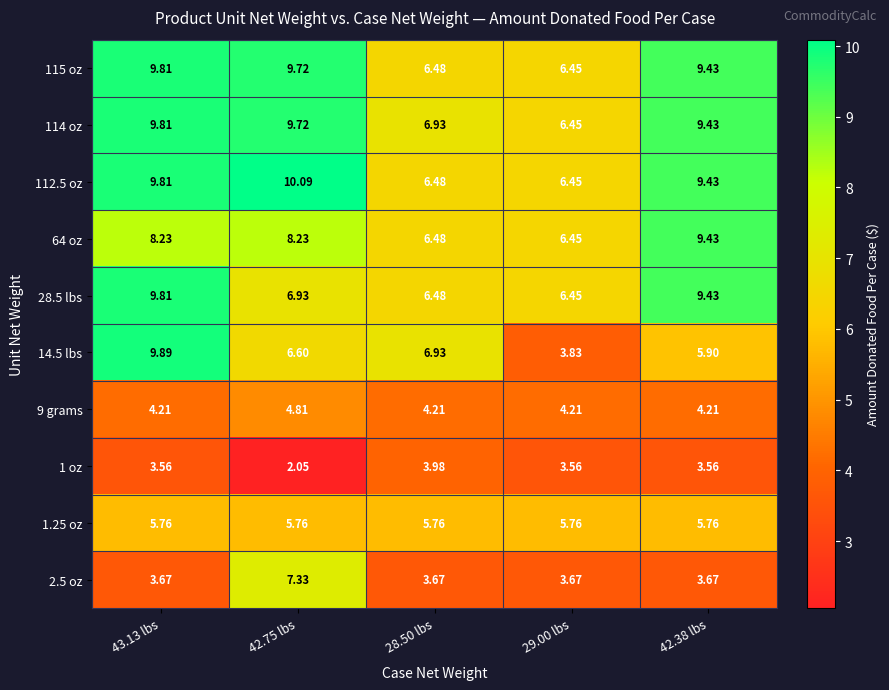

Is the value of 1 oz at 42.38 lbs greater than the value of 114 oz at 28.50 lbs?

No